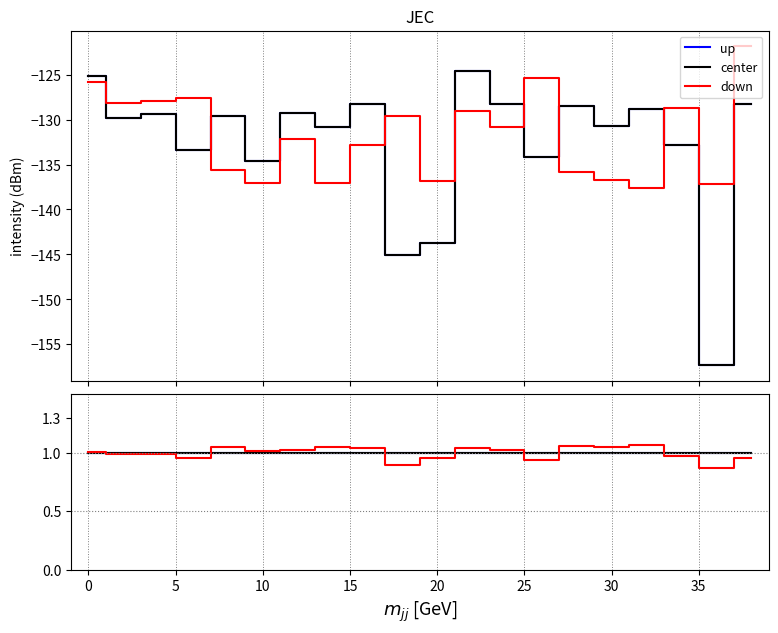

What is the sum of all up values?

20.0